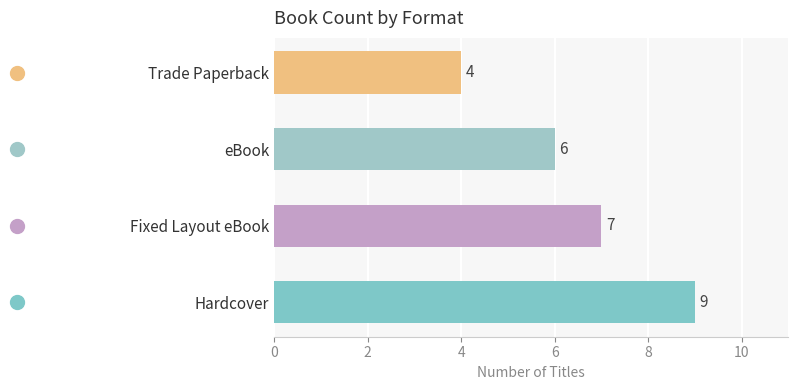

The value at eBook is 4. True or false?

False